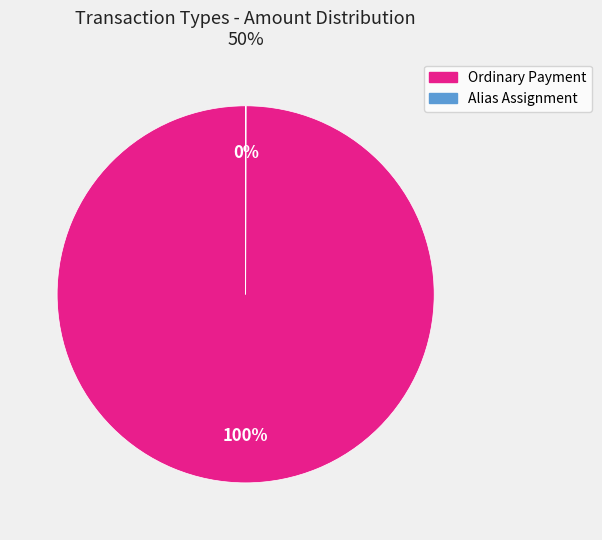

What is the largest slice in the pie chart?

Ordinary Payment